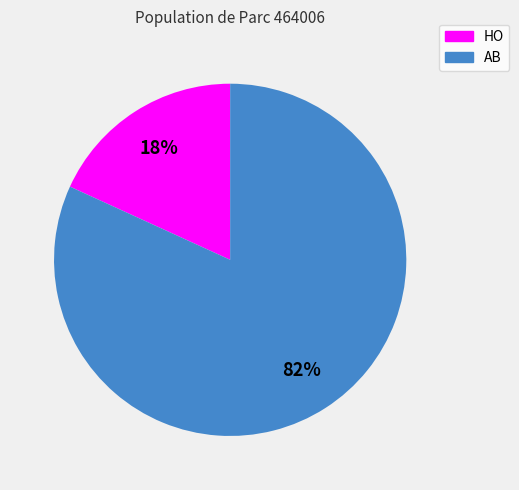

Which has a higher value, AB or HO?

AB